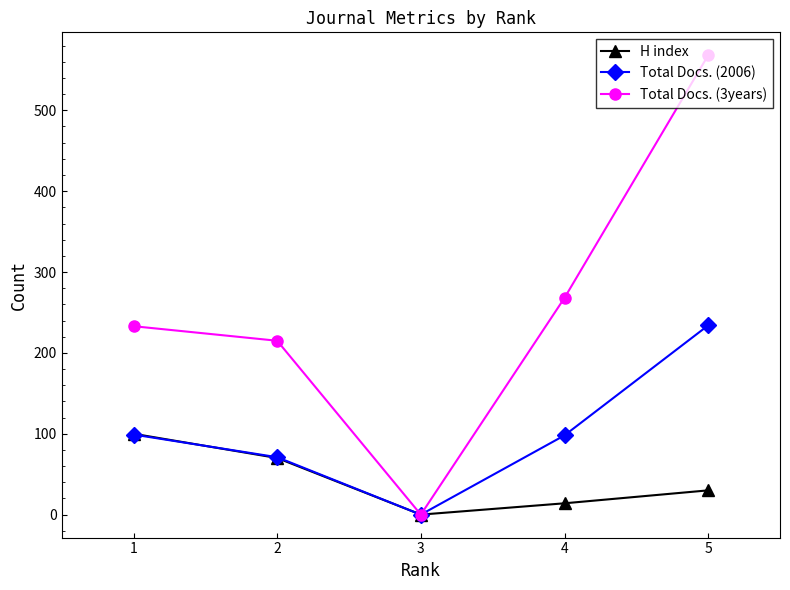

What is the highest value of the Total Docs. (3years) series?

568